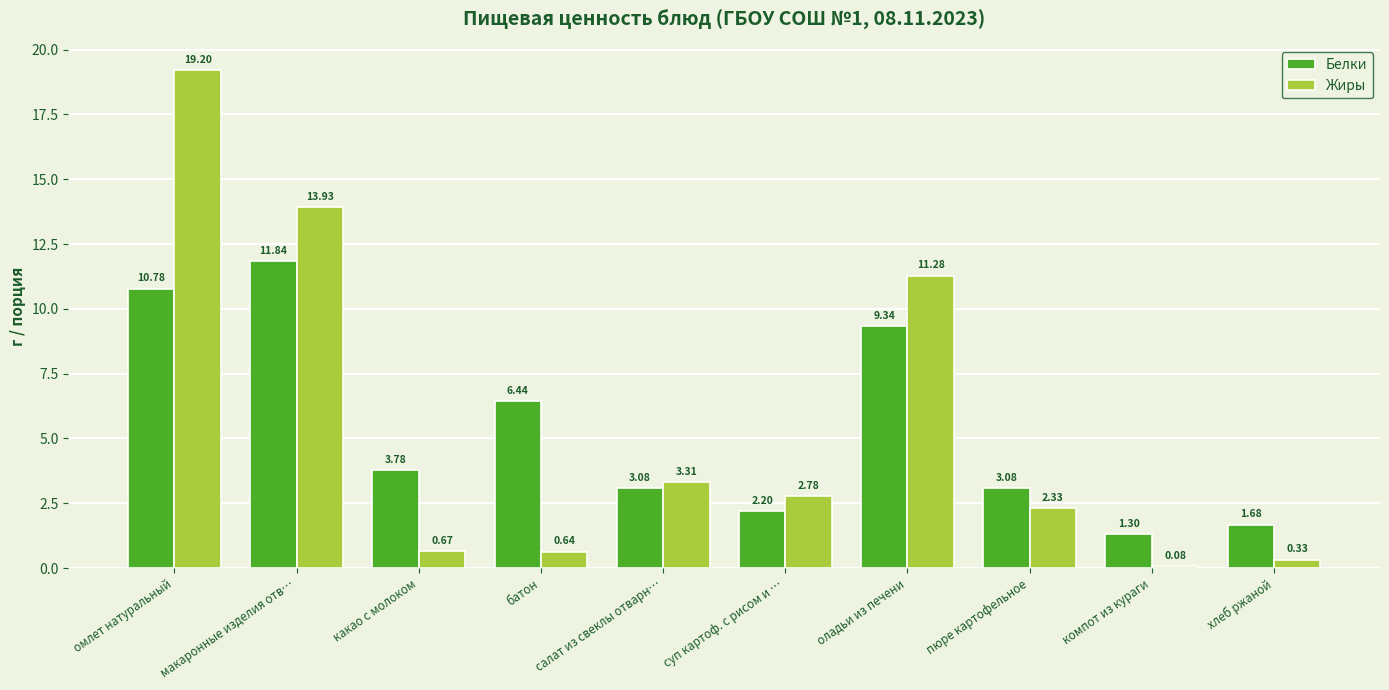

Rank the series at компот из кураги from lowest to highest value.

Жиры, Белки